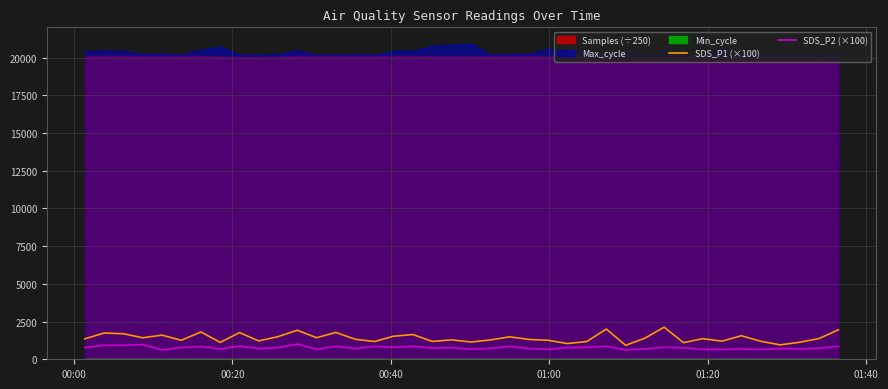

What is the highest value of the SDS_P2 (×100) series?

1013.0